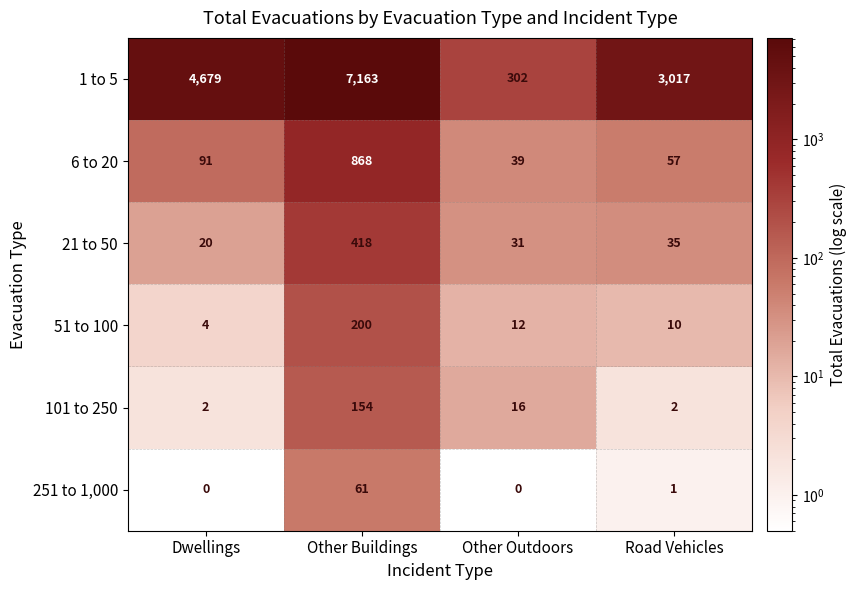

Is it true that 21 to 50 equals 27 at Dwellings?

False